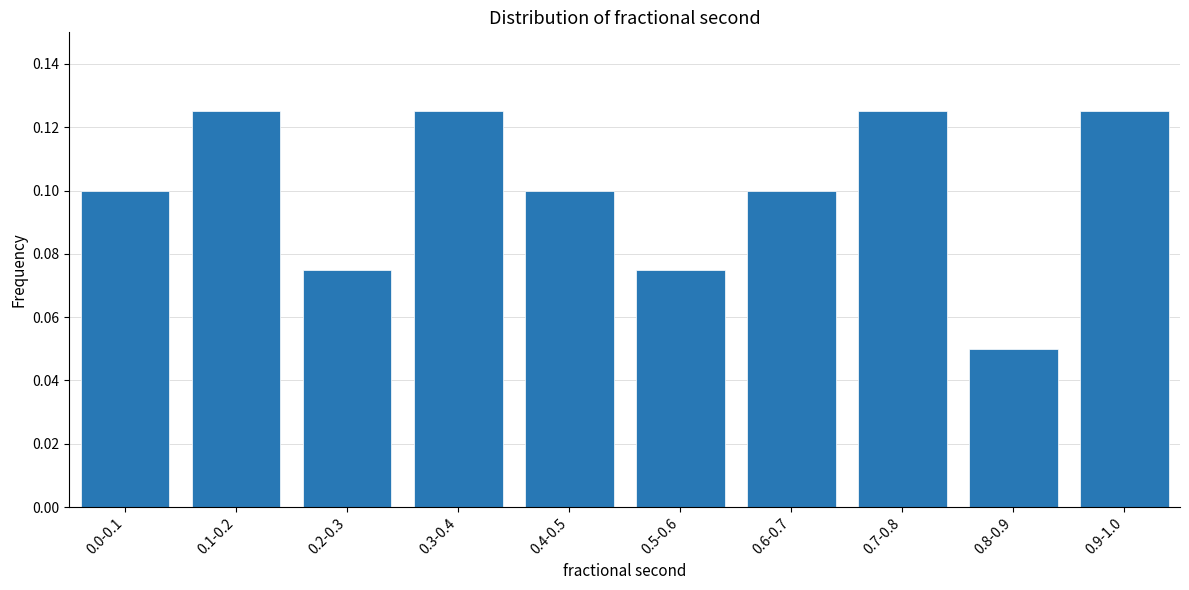

Is it true that the value at 0.8-0.9 is 0.1?

True